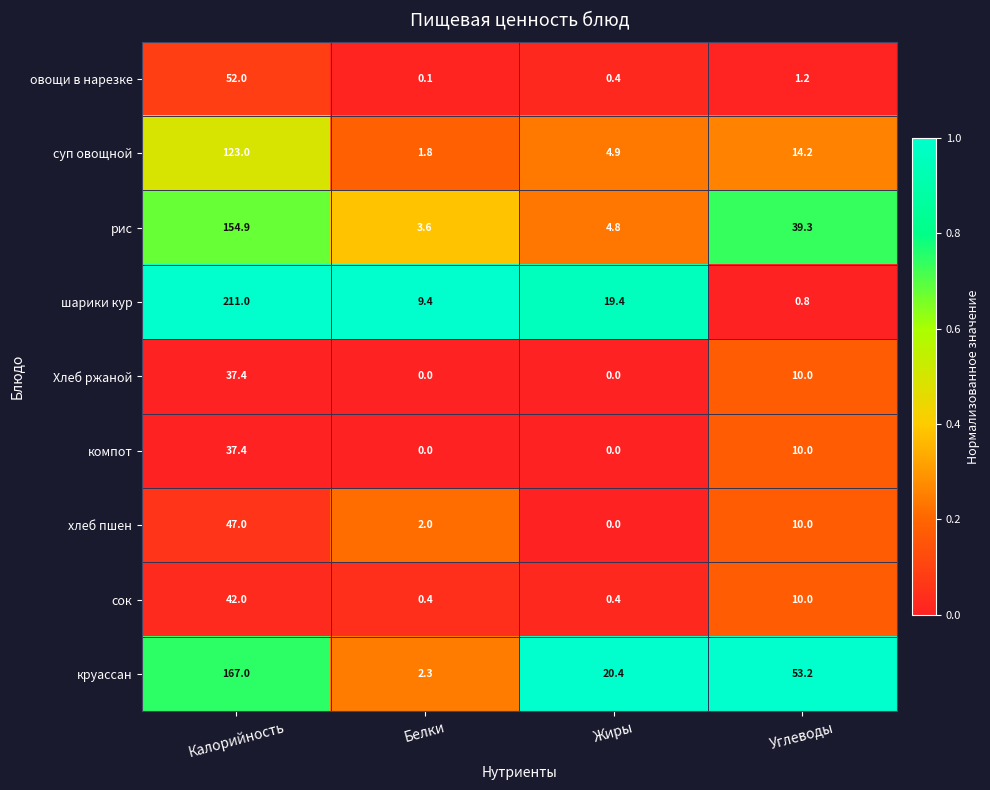

Which series has the largest total across all categories?

круассан